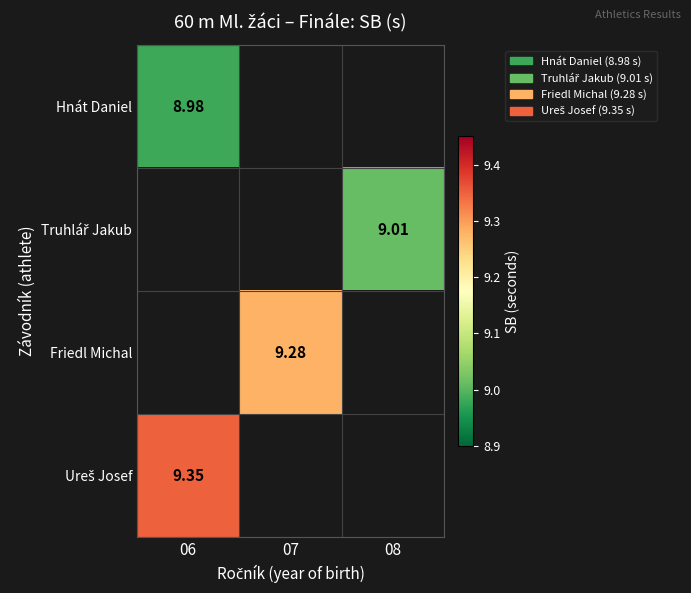

Rank the series by their maximum value, from lowest to highest.

Hnát Daniel, Truhlář Jakub, Friedl Michal, Ureš Josef